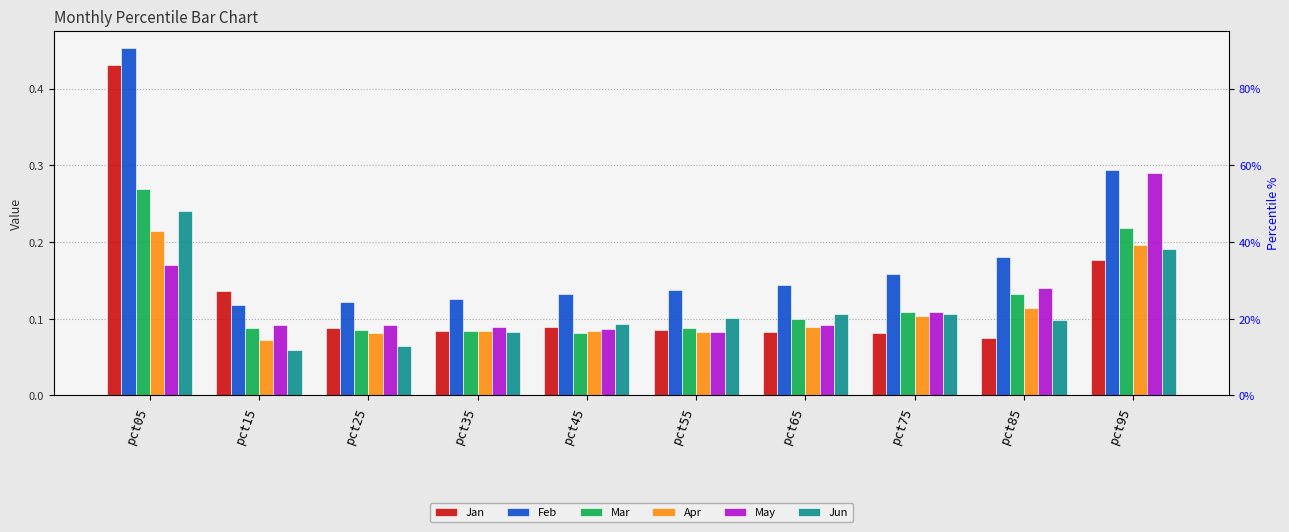

How many bars are there in total?

60